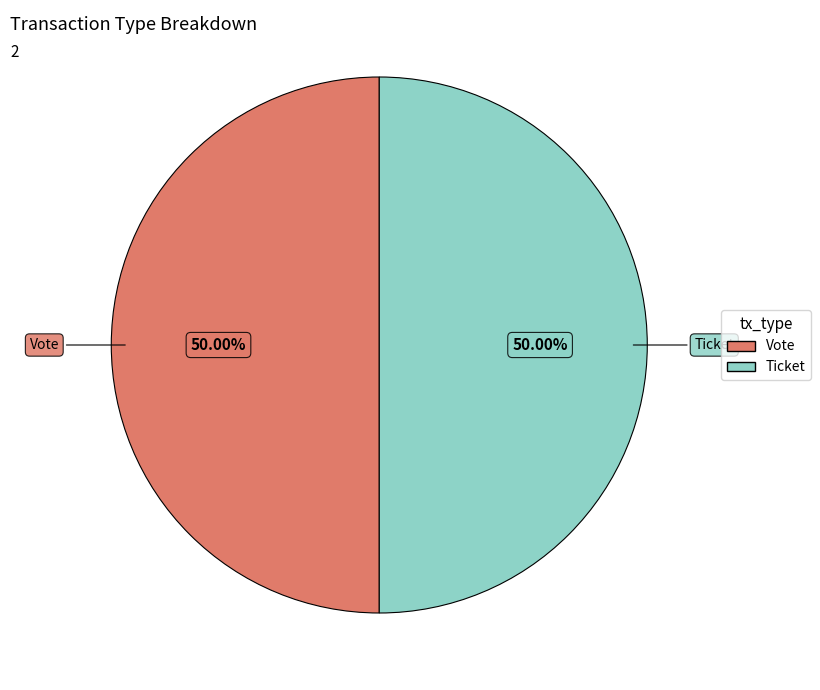

Is the sum of Vote and Ticket greater than half?

Yes